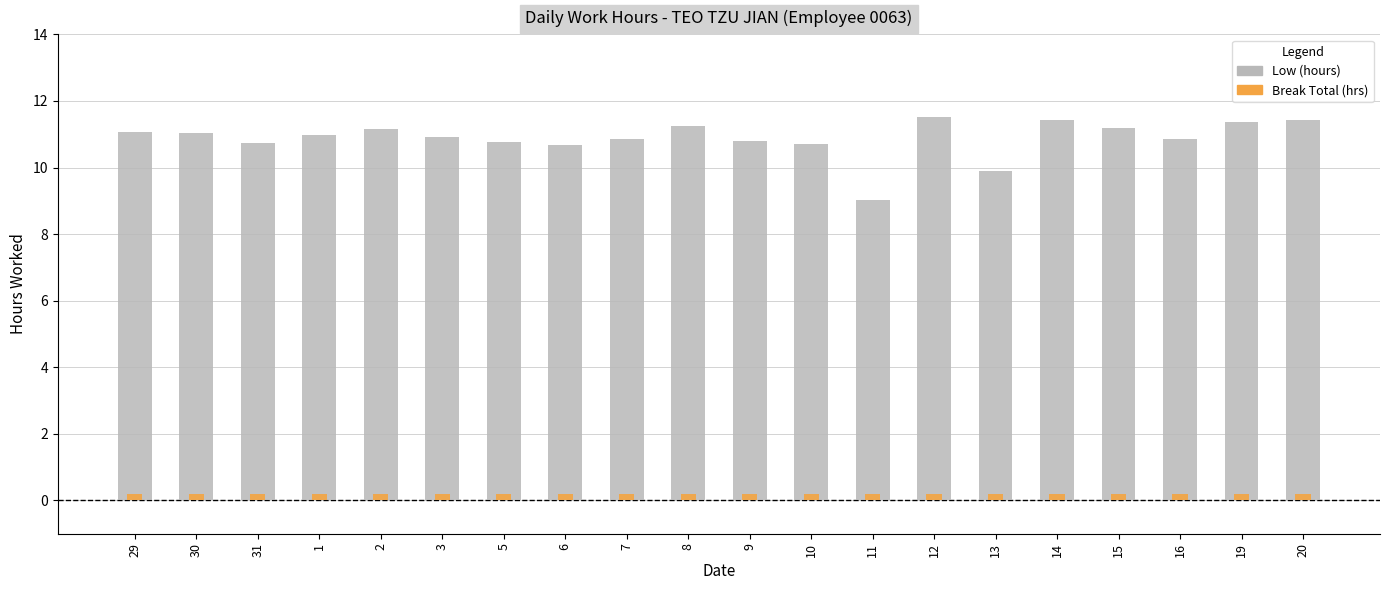

Does the chart contain stacked bars?

No